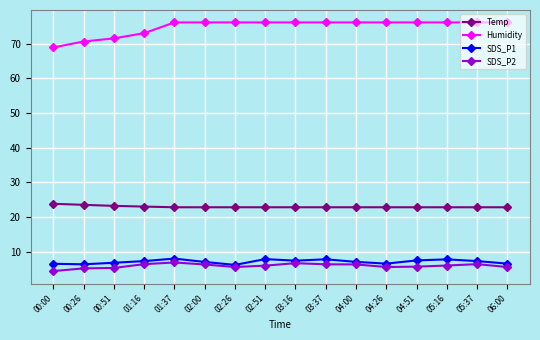

What is the label of the 8th point from the right?

03:16